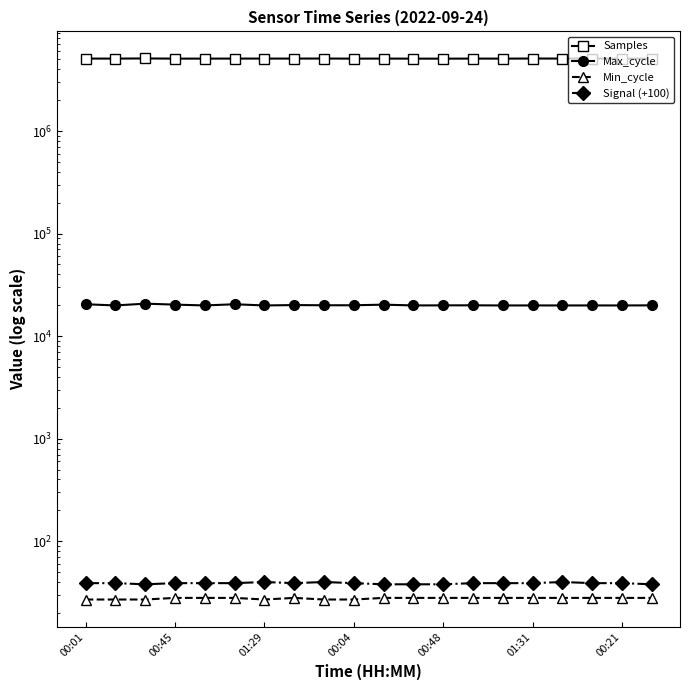

Reading left to right, extract all data points from this chart.

Samples: 5091943	5089755	5106450	5086616	5087308	5091731	5091140	5091777	5096925	5085578	5090428	5084746	5083021	5090152	5086055	5097035	5092564	5093681	5087049	5087822
Max_cycle: 20466	19916	20736	20292	19919	20459	19919	20088	19999	19997	20279	19923	19957	19977	19916	19924	19916	19923	19916	19959
Min_cycle: 27	27	27	28	28	28	27	28	27	27	28	28	28	28	28	28	28	28	28	28
Signal (+100): 39	39	38	39	39	39	40	39	40	39	38	38	38	39	39	39	40	39	39	38